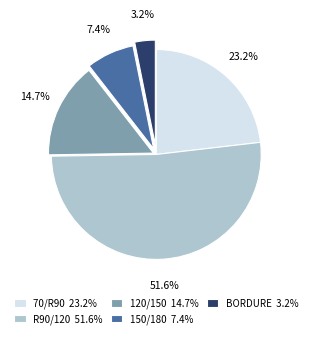

What is the smallest slice in the pie chart?

BORDURE 3.2%